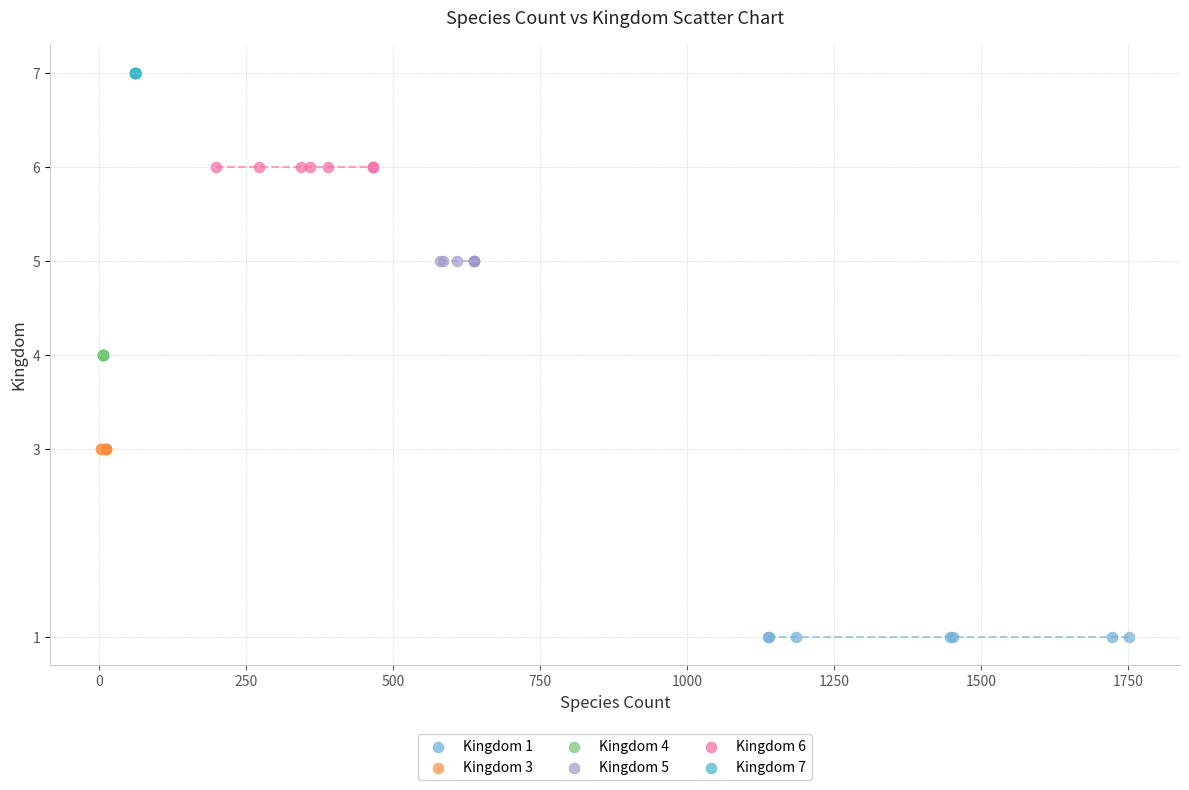

What are all the series names shown in the legend?

Kingdom 1, Kingdom 3, Kingdom 4, Kingdom 5, Kingdom 6, Kingdom 7